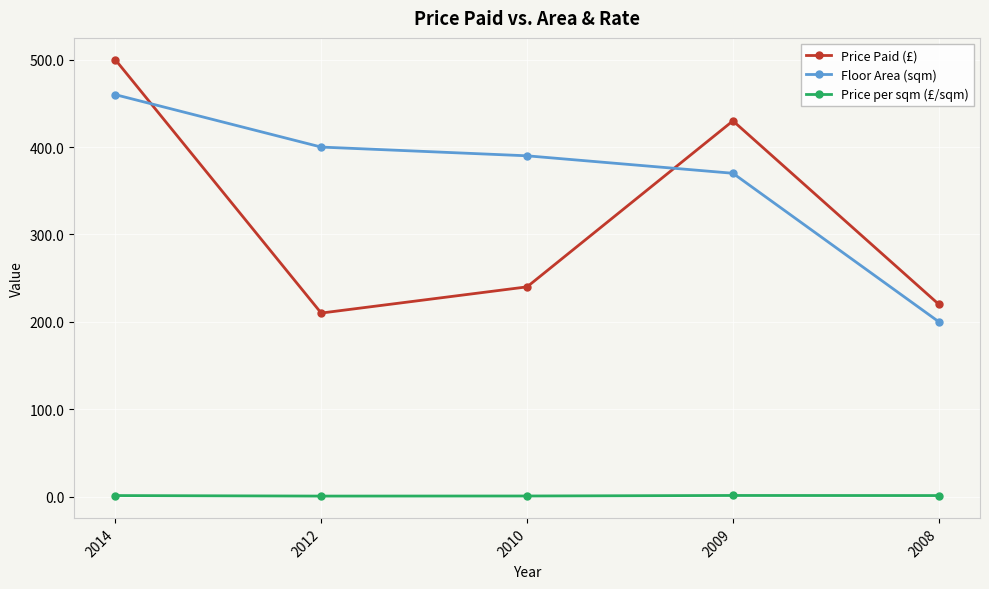

Between 2012 and 2009, which series saw the biggest shift?

Price Paid (£)